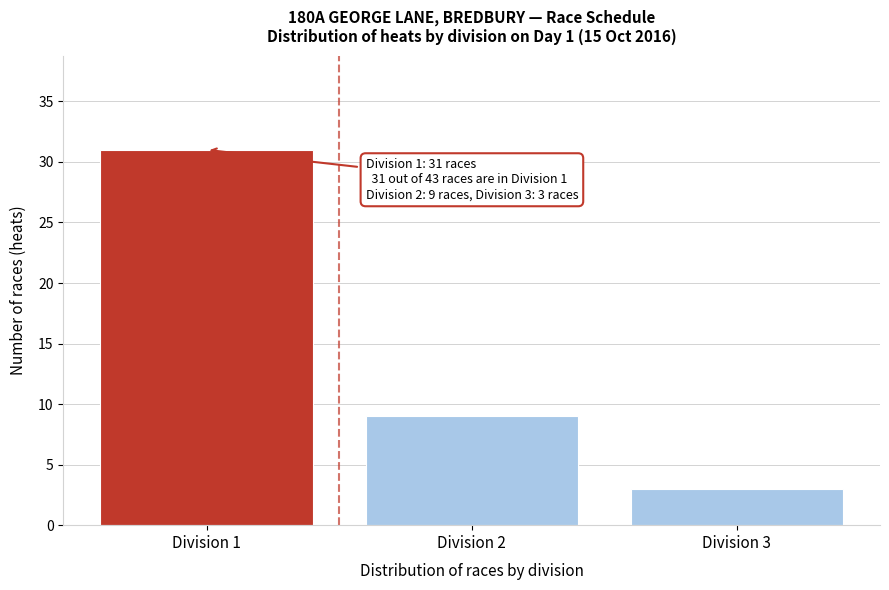

Reading left to right, extract all data points from this chart.

Division 1=31	Division 2=9	Division 3=3